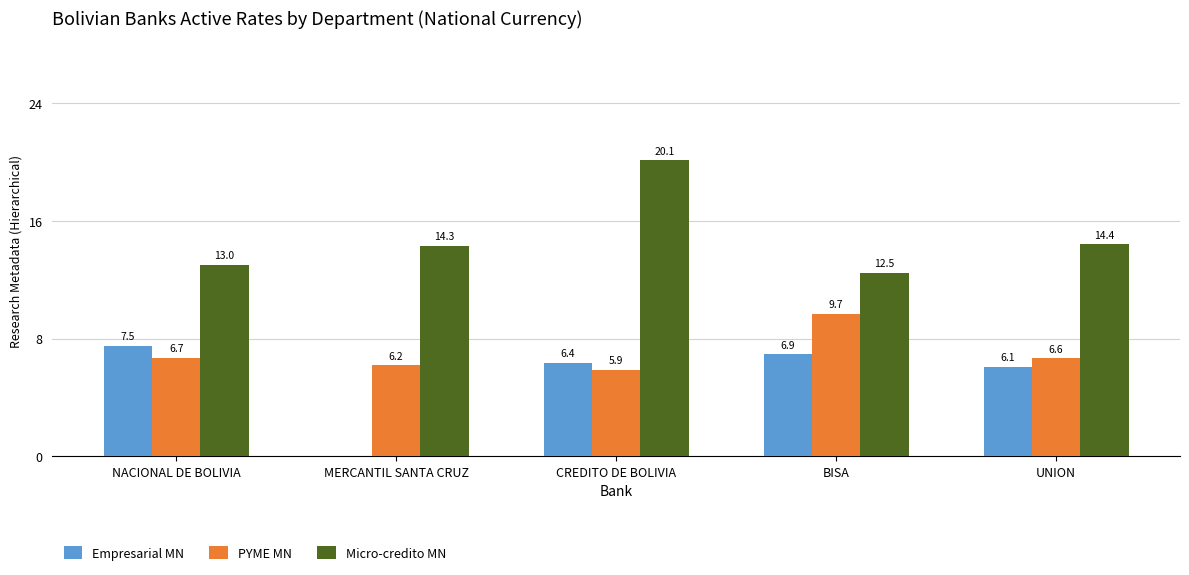

Where does the Empresarial MN series first go above 6?

NACIONAL DE BOLIVIA